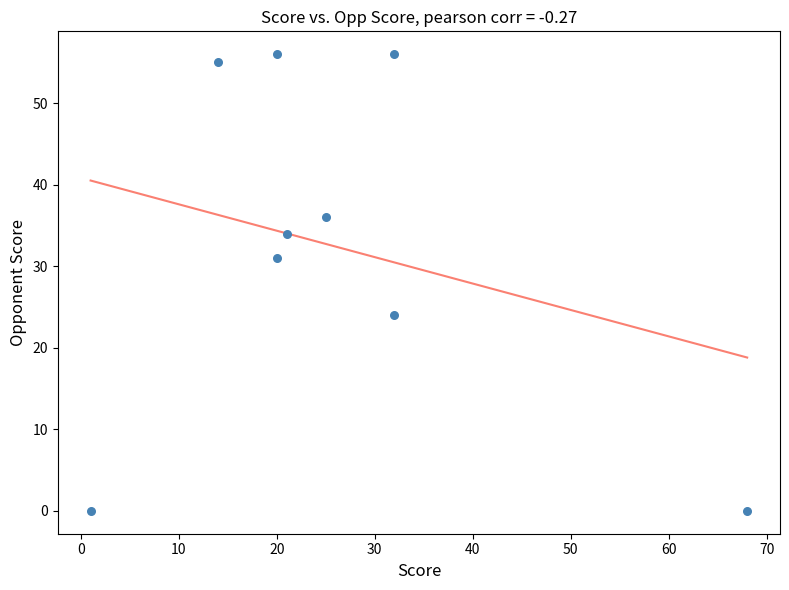

What is the range of Y values (max minus min)?

56